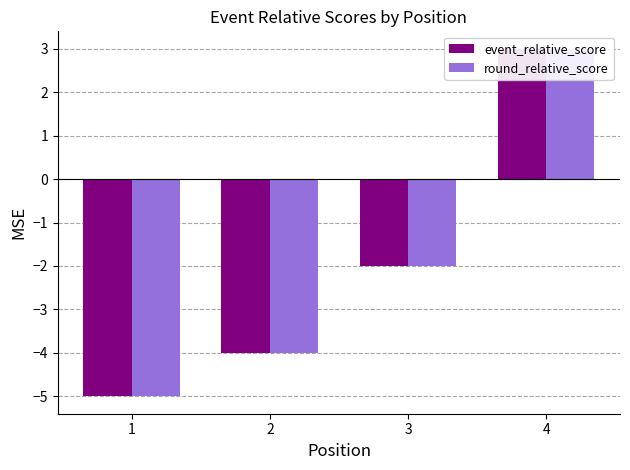

Between 3 and 4, which series saw the biggest shift?

event_relative_score